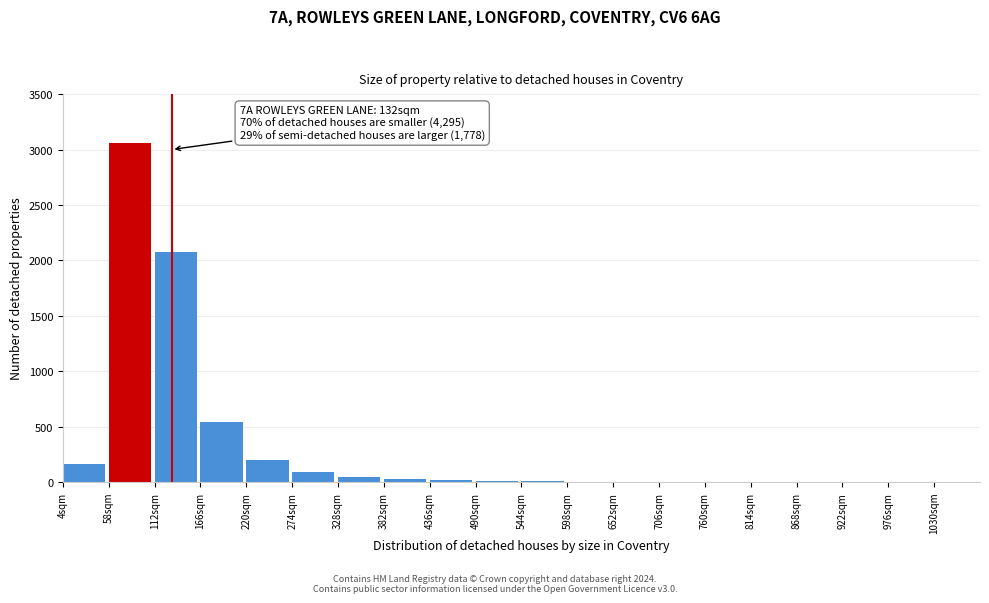

What is the sum of all values?

6243